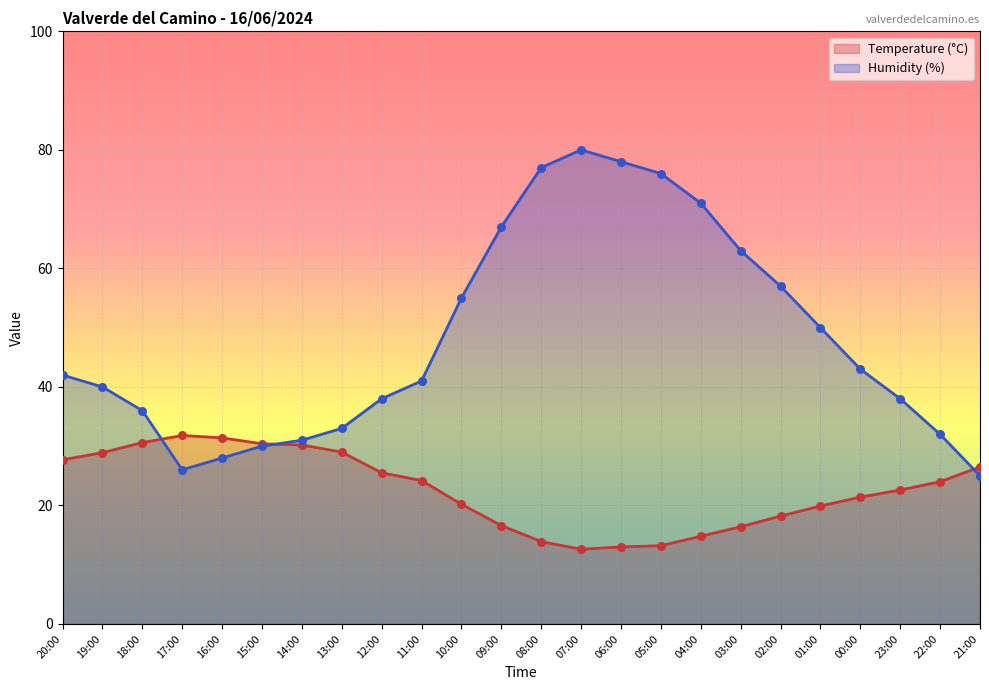

Which series contains the highest Y value?

Humidity (%)